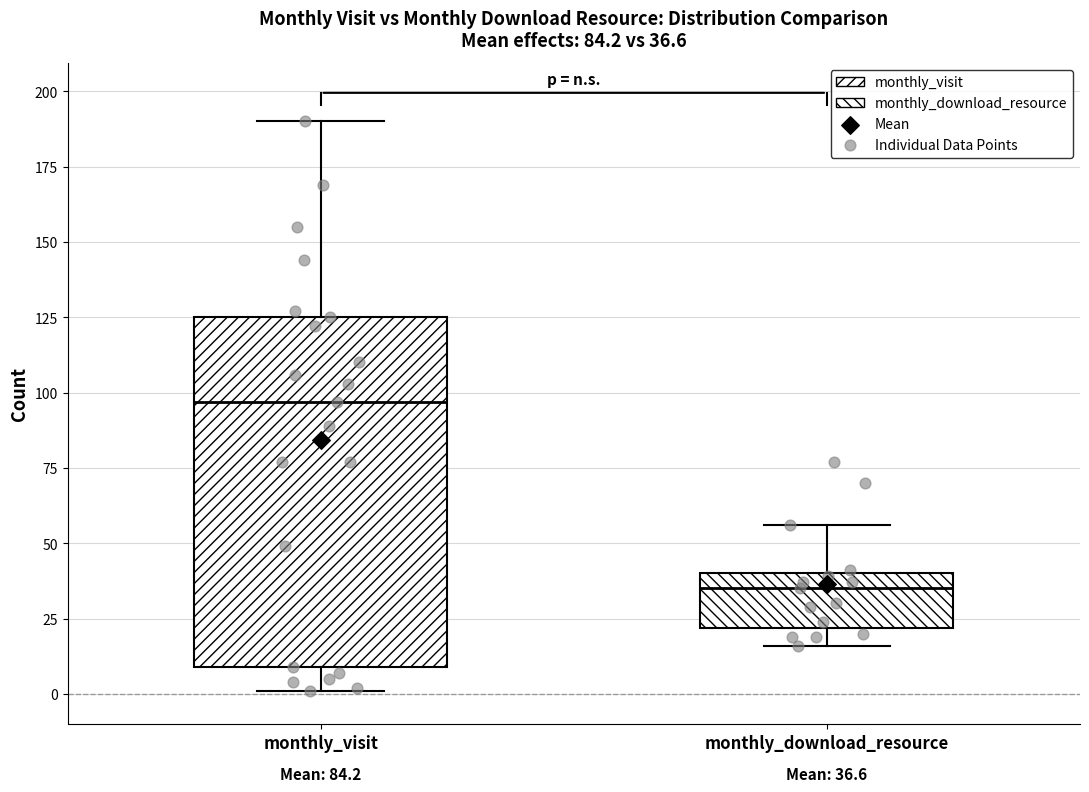

Comparing the boxes themselves (not the whiskers), which one is the tallest?

monthly_visit